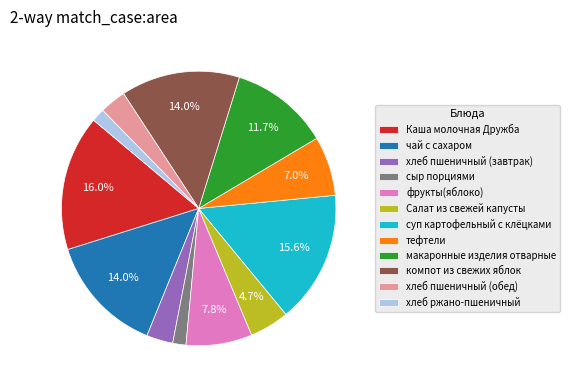

Between фрукты(яблоко) and хлеб ржано-пшеничный, which is larger?

фрукты(яблоко)